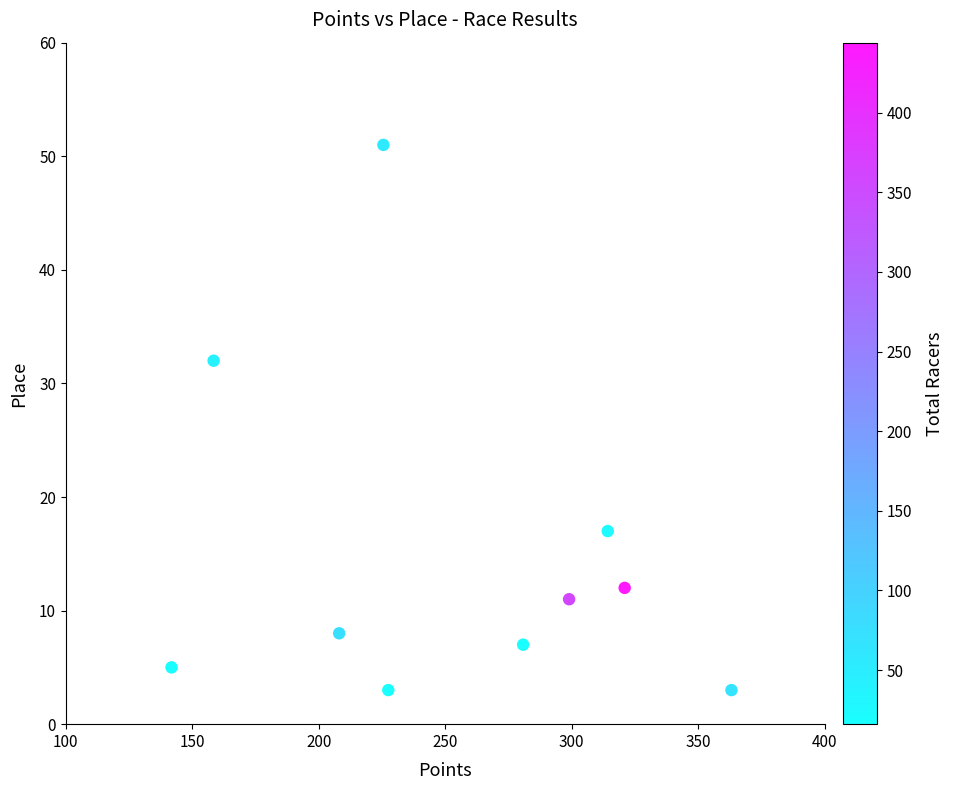

What is the average Y value?

15